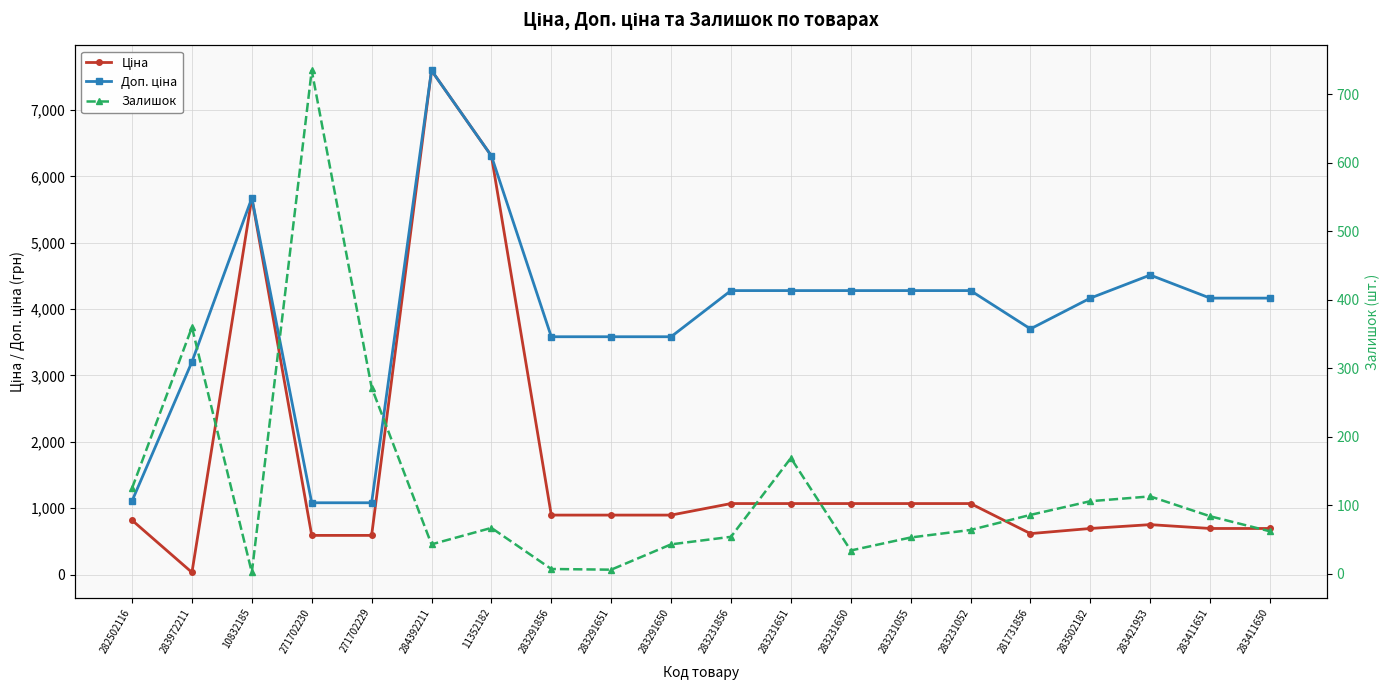

True or false: Залишок has more than 1 points higher than both neighbors.

True